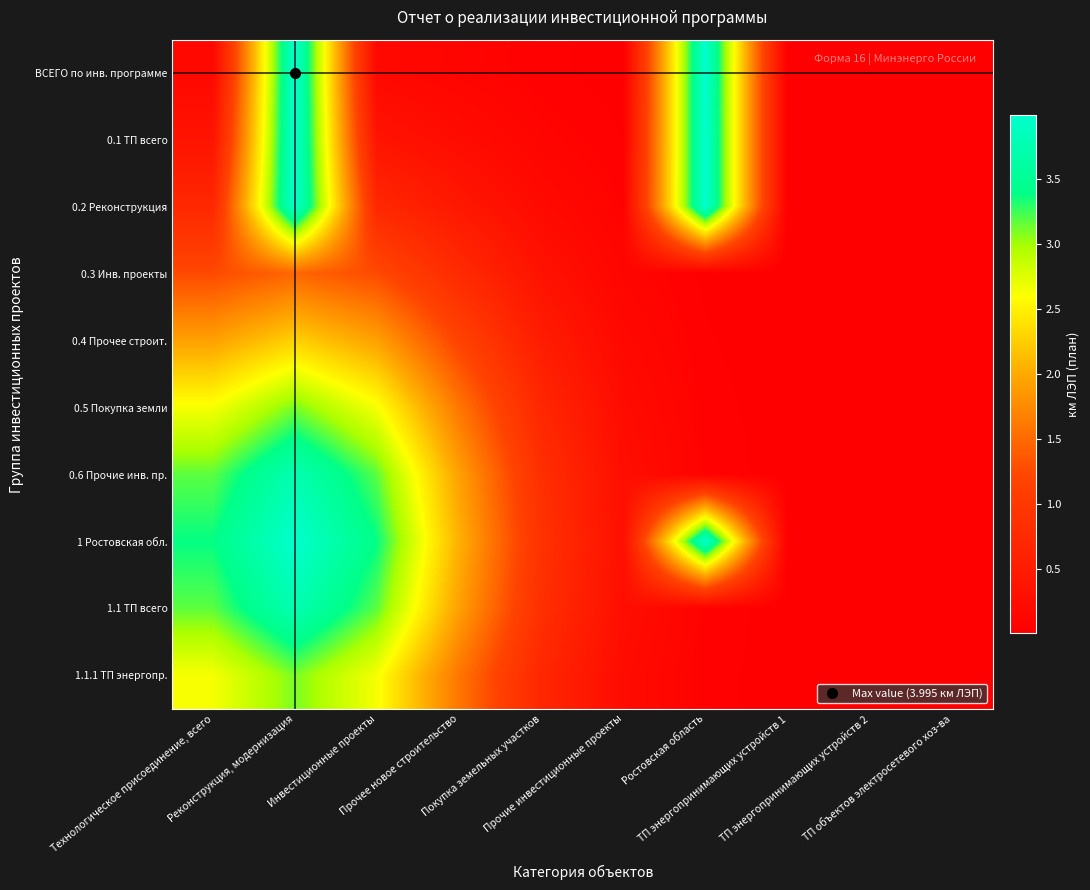

Reading right to left, extract all data points from this chart.

ВСЕГО по инв. программе: ТП объектов электросетевого хоз-ва=0.0	ТП энергопринимающих устройств 2=0.0	ТП энергопринимающих устройств 1=0.0	Ростовская область=4.0	Прочие инвестиционные проекты=0.0	Покупка земельных участков=0.0	Прочее новое строительство=0.1	Инвестиционные проекты=0.2	Реконструкция, модернизация=4.0	Технологическое присоединение, всего=0.2
0.1 ТП всего: ТП объектов электросетевого хоз-ва=0.0	ТП энергопринимающих устройств 2=0.0	ТП энергопринимающих устройств 1=0.0	Ростовская область=4.0	Прочие инвестиционные проекты=0.0	Покупка земельных участков=0.1	Прочее новое строительство=0.2	Инвестиционные проекты=0.4	Реконструкция, модернизация=4.0	Технологическое присоединение, всего=0.4
0.2 Реконструкция: ТП объектов электросетевого хоз-ва=0.0	ТП энергопринимающих устройств 2=0.0	ТП энергопринимающих устройств 1=0.0	Ростовская область=4.0	Прочие инвестиционные проекты=0.1	Покупка земельных участков=0.2	Прочее новое строительство=0.4	Инвестиционные проекты=0.7	Реконструкция, модернизация=4.0	Технологическое присоединение, всего=0.7
0.3 Инв. проекты: ТП объектов электросетевого хоз-ва=0.0	ТП энергопринимающих устройств 2=0.0	ТП энергопринимающих устройств 1=0.0	Ростовская область=0.0	Прочие инвестиционные проекты=0.1	Покупка земельных участков=0.3	Прочее новое строительство=0.8	Инвестиционные проекты=1.2	Реконструкция, модернизация=1.5	Технологическое присоединение, всего=1.2
0.4 Прочее строит.: ТП объектов электросетевого хоз-ва=0.0	ТП энергопринимающих устройств 2=0.0	ТП энергопринимающих устройств 1=0.0	Ростовская область=0.0	Прочие инвестиционные проекты=0.2	Покупка земельных участков=0.5	Прочее новое строительство=1.2	Инвестиционные проекты=1.9	Реконструкция, модернизация=2.3	Технологическое присоединение, всего=1.9
0.5 Покупка земли: ТП объектов электросетевого хоз-ва=0.0	ТП энергопринимающих устройств 2=0.0	ТП энергопринимающих устройств 1=0.0	Ростовская область=0.0	Прочие инвестиционные проекты=0.2	Покупка земельных участков=0.7	Прочее новое строительство=1.6	Инвестиционные проекты=2.6	Реконструкция, модернизация=3.1	Технологическое присоединение, всего=2.6
0.6 Прочие инв. пр.: ТП объектов электросетевого хоз-ва=0.0	ТП энергопринимающих устройств 2=0.0	ТП энергопринимающих устройств 1=0.0	Ростовская область=0.1	Прочие инвестиционные проекты=0.3	Покупка земельных участков=0.8	Прочее новое строительство=1.9	Инвестиционные проекты=3.2	Реконструкция, модернизация=3.8	Технологическое присоединение, всего=3.2
1 Ростовская обл.: ТП объектов электросетевого хоз-ва=0.0	ТП энергопринимающих устройств 2=0.0	ТП энергопринимающих устройств 1=0.0	Ростовская область=4.0	Прочие инвестиционные проекты=0.3	Покупка земельных участков=0.9	Прочее новое строительство=2.1	Инвестиционные проекты=3.4	Реконструкция, модернизация=4.0	Технологическое присоединение, всего=3.4
1.1 ТП всего: ТП объектов электросетевого хоз-ва=0.0	ТП энергопринимающих устройств 2=0.0	ТП энергопринимающих устройств 1=0.0	Ростовская область=0.1	Прочие инвестиционные проекты=0.3	Покупка земельных участков=0.8	Прочее новое строительство=1.9	Инвестиционные проекты=3.2	Реконструкция, модернизация=3.8	Технологическое присоединение, всего=3.2
1.1.1 ТП энергопр.: ТП объектов электросетевого хоз-ва=0.0	ТП энергопринимающих устройств 2=0.0	ТП энергопринимающих устройств 1=0.0	Ростовская область=0.0	Прочие инвестиционные проекты=0.2	Покупка земельных участков=0.7	Прочее новое строительство=1.6	Инвестиционные проекты=2.6	Реконструкция, модернизация=3.1	Технологическое присоединение, всего=2.6